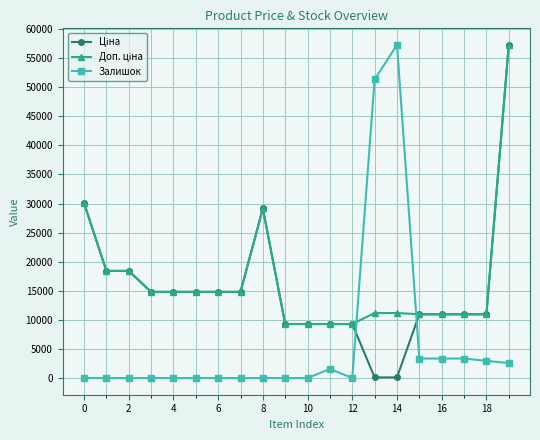

Does the chart have visible grid lines?

Yes